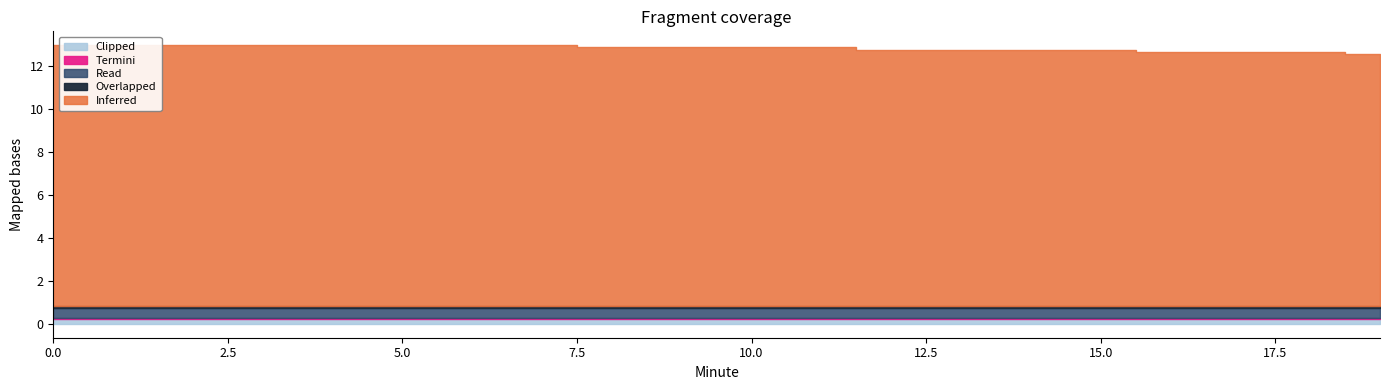

Reading right to left, extract all data points from this chart.

Inferred: 19=11.7	18=11.8	17=11.8	16=11.8	15=11.9	14=11.9	13=11.9	12=11.9	11=12.0	10=12.0	9=12.0	8=12.0	7=12.1	6=12.1	5=12.1	4=12.1	3=12.1	2=12.1	1=12.1	0=12.1
Overlapped: 19=0.1	18=0.1	17=0.1	16=0.1	15=0.1	14=0.1	13=0.1	12=0.1	11=0.1	10=0.1	9=0.1	8=0.1	7=0.1	6=0.1	5=0.1	4=0.1	3=0.1	2=0.1	1=0.1	0=0.1
Read: 19=0.5	18=0.5	17=0.5	16=0.5	15=0.5	14=0.5	13=0.5	12=0.5	11=0.5	10=0.5	9=0.5	8=0.5	7=0.5	6=0.5	5=0.5	4=0.5	3=0.5	2=0.5	1=0.5	0=0.5
Termini: 19=0.1	18=0.1	17=0.1	16=0.1	15=0.1	14=0.1	13=0.1	12=0.1	11=0.1	10=0.1	9=0.1	8=0.1	7=0.1	6=0.1	5=0.1	4=0.1	3=0.1	2=0.1	1=0.1	0=0.1
Clipped: 19=0.2	18=0.2	17=0.2	16=0.2	15=0.2	14=0.2	13=0.2	12=0.2	11=0.2	10=0.2	9=0.2	8=0.2	7=0.2	6=0.2	5=0.2	4=0.2	3=0.2	2=0.2	1=0.2	0=0.2